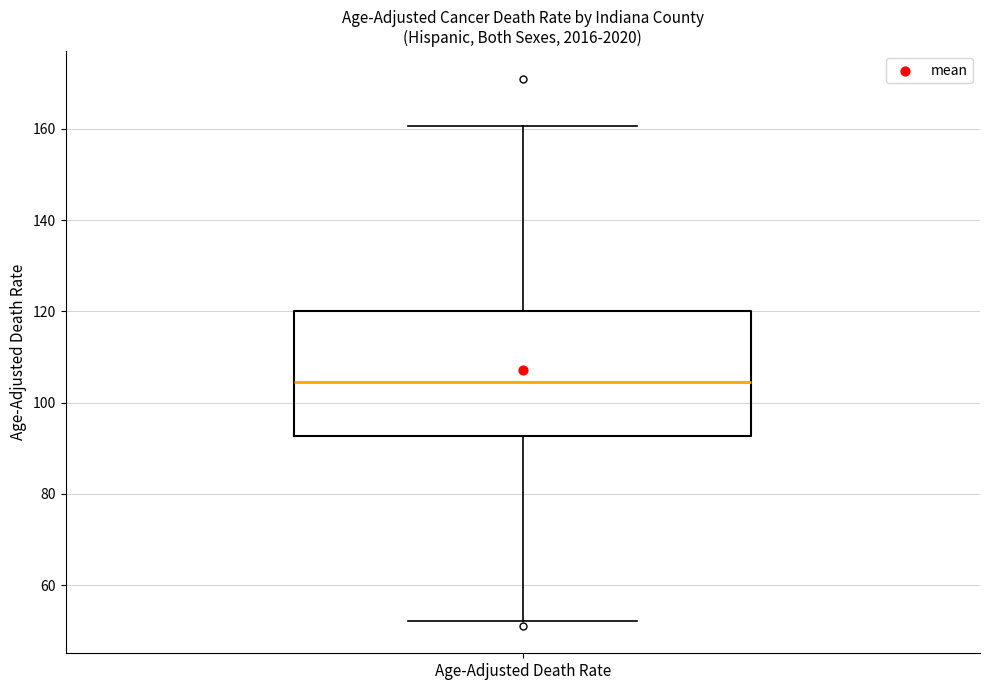

Read this box plot against the y-axis: the position of the median line, the range covered by the box, and the ends of both whiskers. The values are not printed on the chart, so give them approximately, as read against the axis.

median 104, box 92 to 120, whiskers 52 to 160